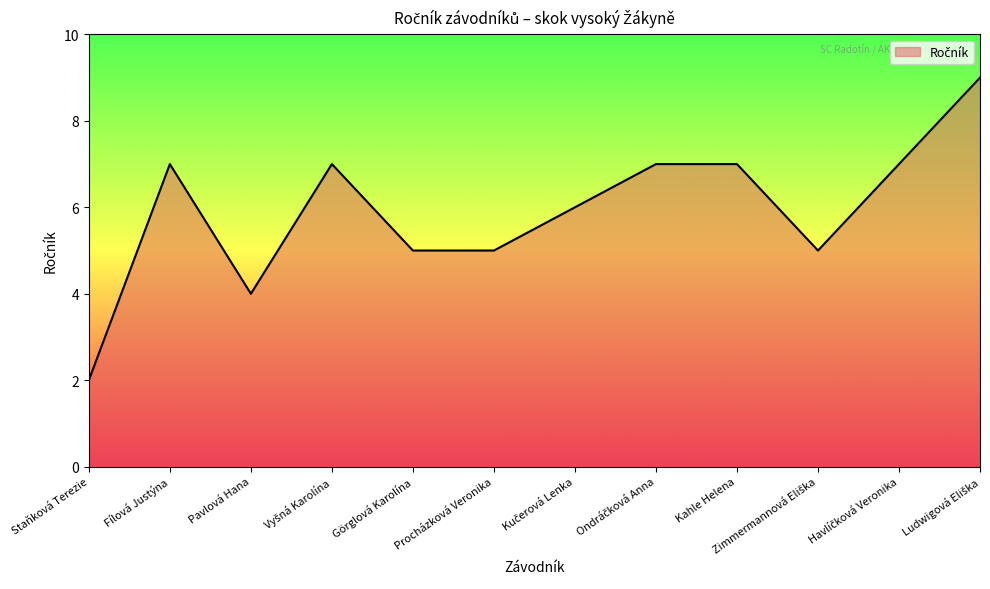

How many values are between 5 and 7?

9